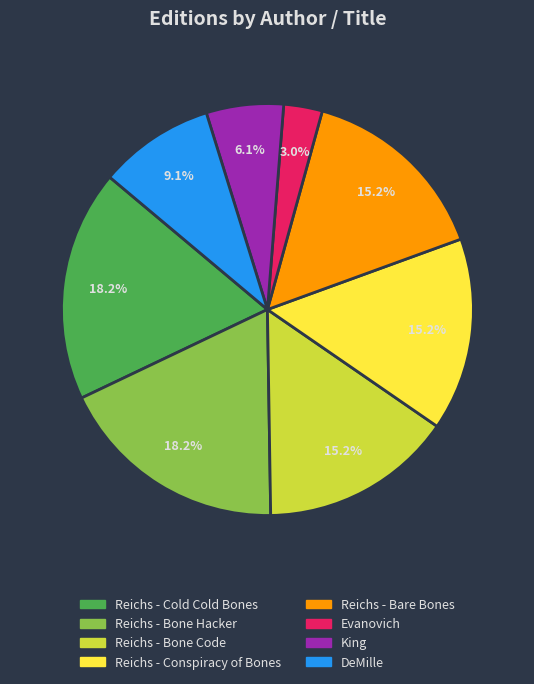

Is there any slice that represents more than half of the pie?

No